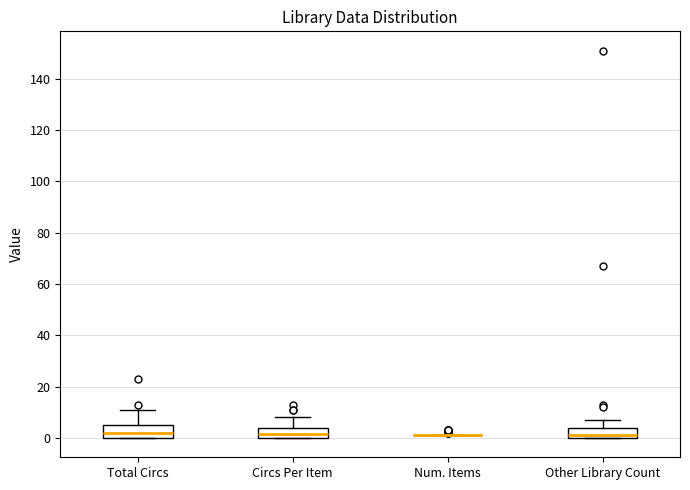

Reading left to right, read every box against the y-axis: the position of its median line, the range the box covers, and the ends of its whiskers. The values are not printed on the chart, so give them approximately, as read against the axis.

Total Circs: median 2, box 0 to 6, whiskers 0 to 12
Circs Per Item: median 2, box 0 to 4, whiskers 0 to 8
Num. Items: box collapsed to a line at 2, whiskers 2 to 2
Other Library Count: median 2, box 0 to 4, whiskers 0 to 8